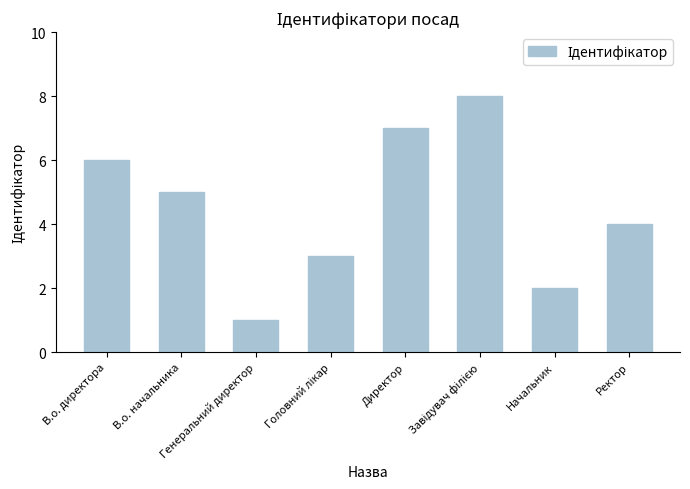

Reading right to left, extract all data points from this chart.

4	2	8	7	3	1	5	6